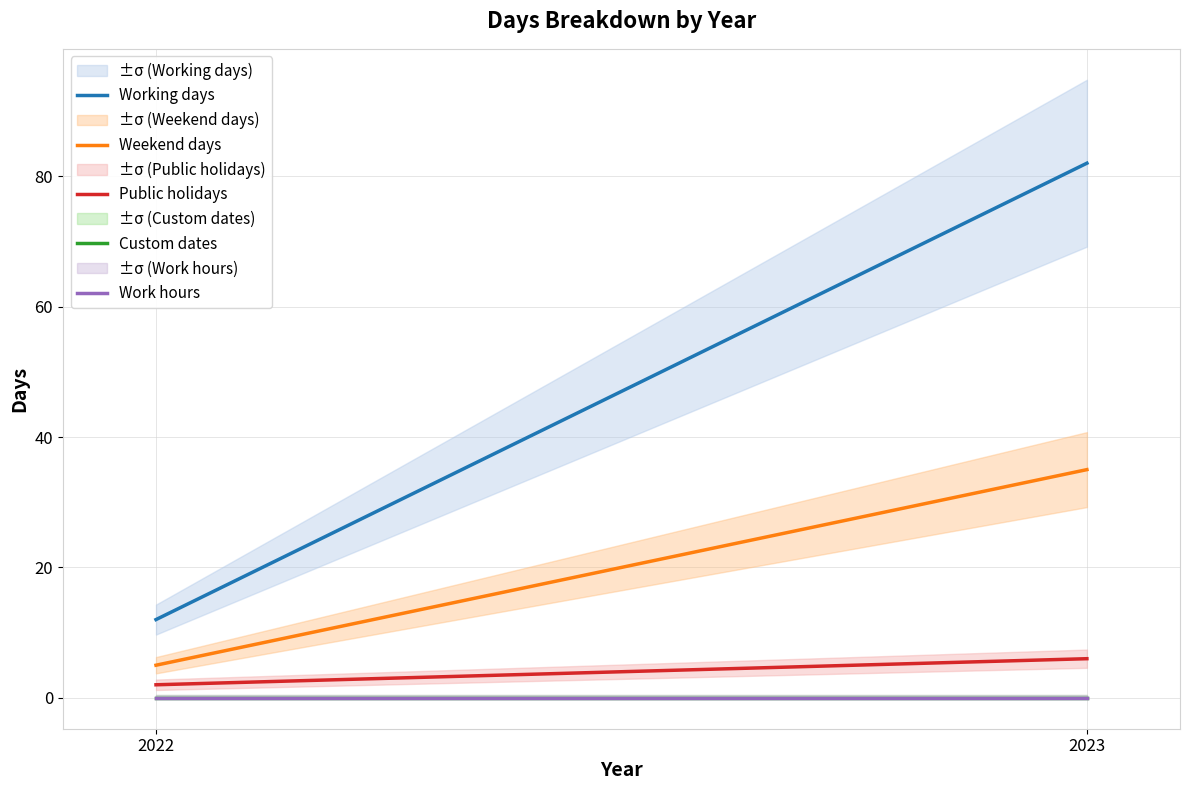

Reading left to right, what are all the values shown in this chart?

Working days: 2022=12	2023=82
Weekend days: 2022=5	2023=35
Public holidays: 2022=2	2023=6
Custom dates: 2022=0	2023=0
Work hours: 2022=0	2023=0